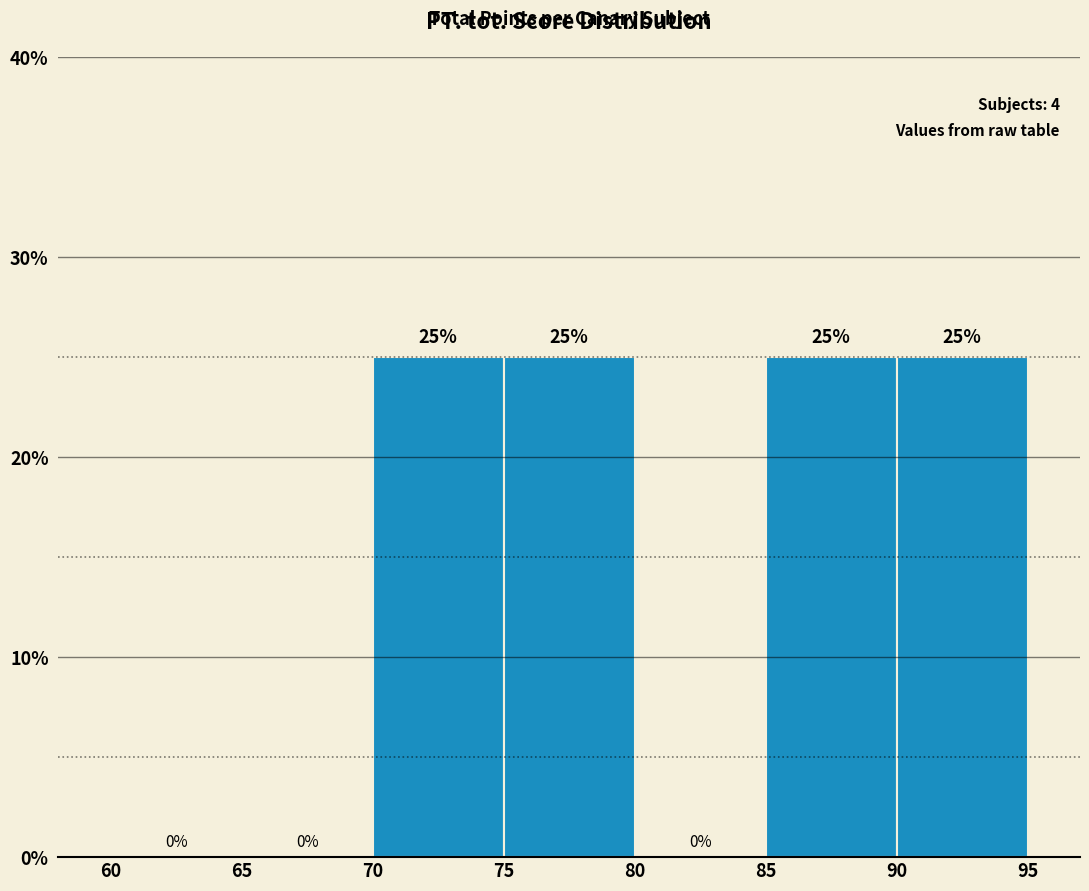

Reading left to right, transcribe this chart: for each bar, give the range it covers on the x-axis and its height.

60 to 65: 0
65 to 70: 0
70 to 75: 25
75 to 80: 25
80 to 85: 0
85 to 90: 25
90 to 95: 25